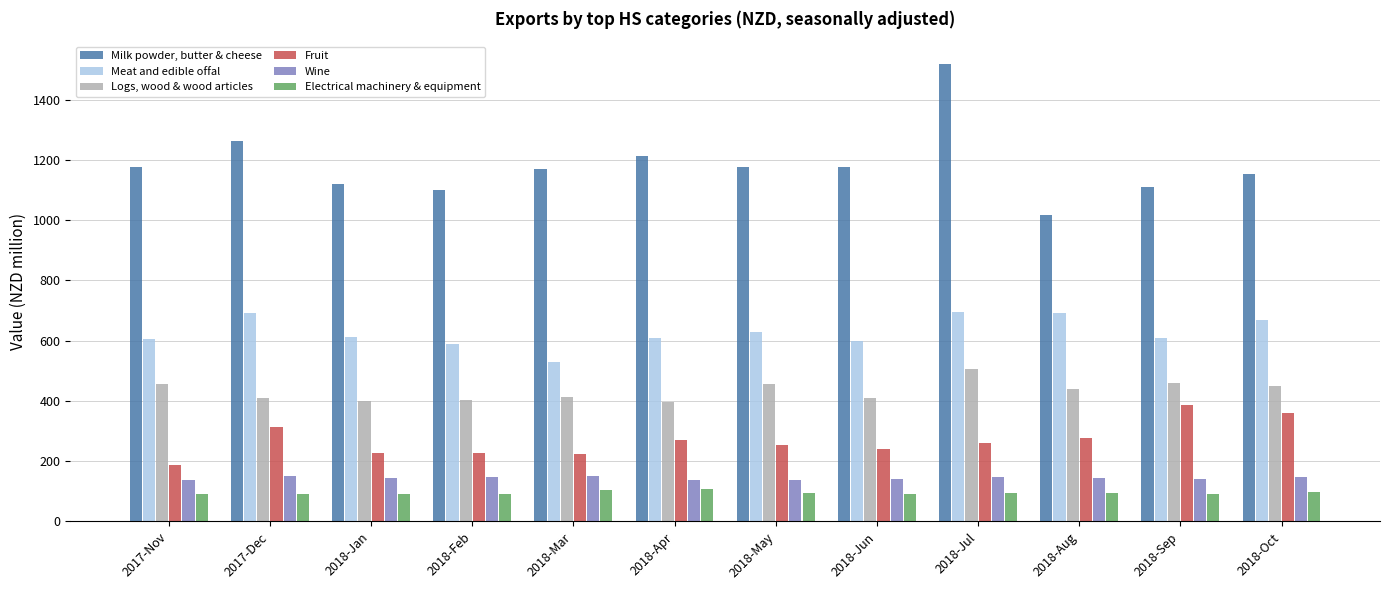

Which series has the largest total across all categories?

Milk powder, butter & cheese